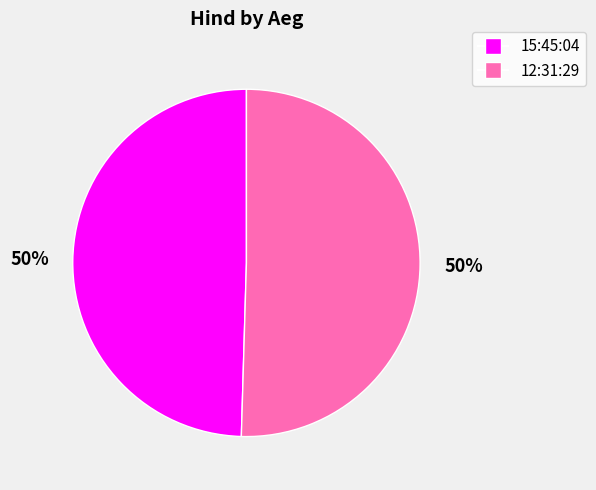

To the nearest percent, what percentage of the pie is 12:31:29?

50%